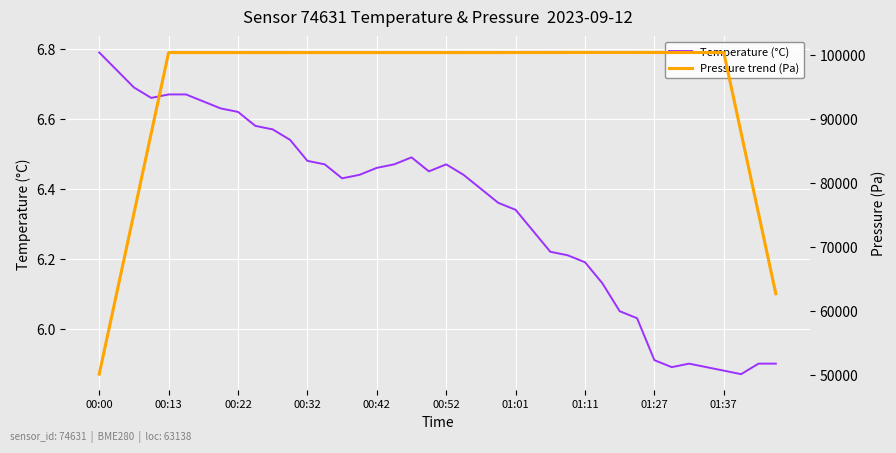

What is the value of the Temperature (°C) point at the 16th from the left?

6.4